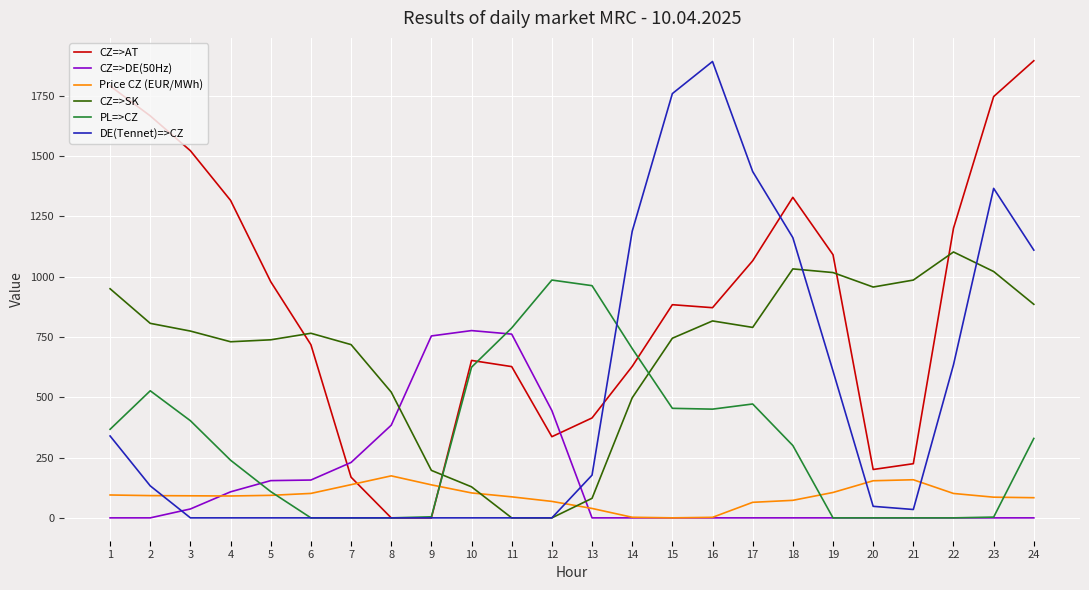

What value does the Price CZ (EUR/MWh) series have at 3?

91.5